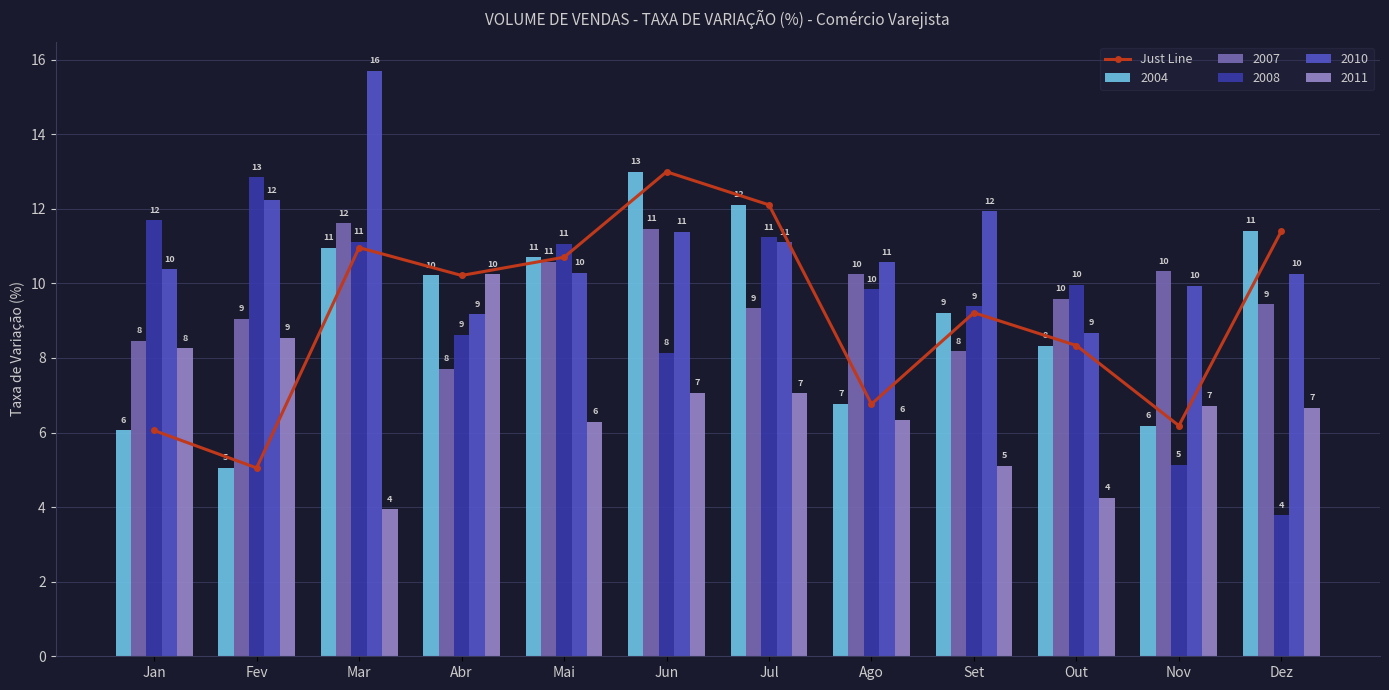

What is the approximate value at Fev?

5.1